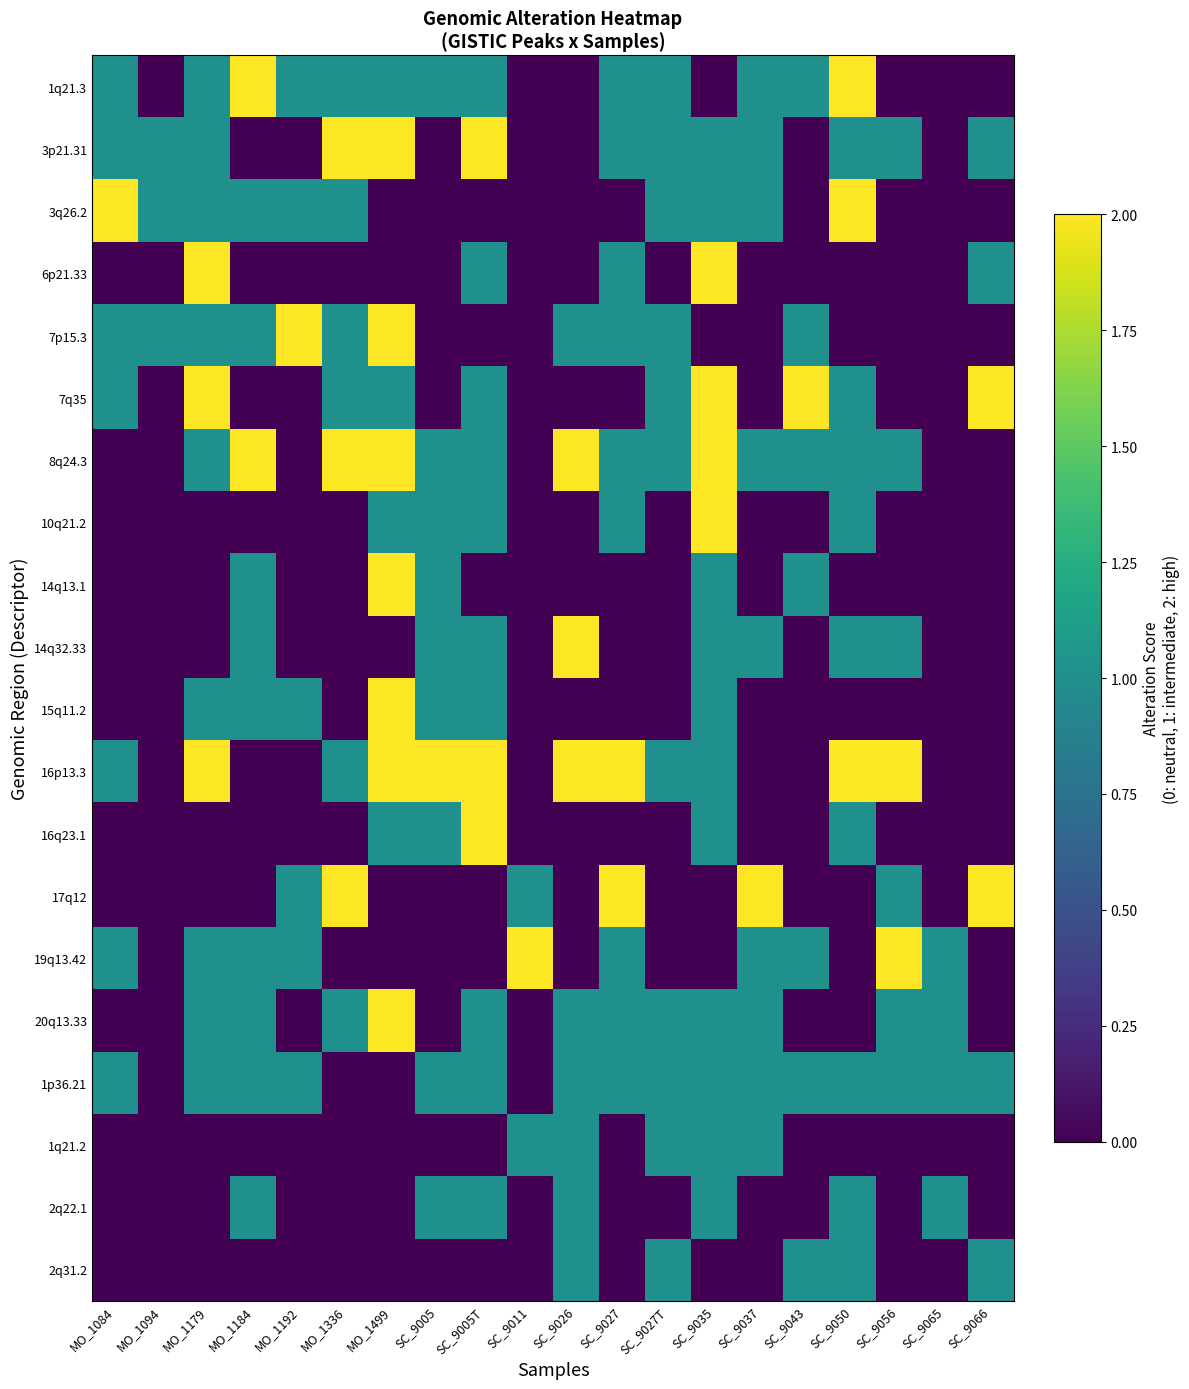

Reading left to right, what are all the values shown in this chart?

1q21.3: MO_1084=1	MO_1094=0	MO_1179=1	MO_1184=2	MO_1192=1	MO_1336=1	MO_1499=1	SC_9005=1	SC_9005T=1	SC_9011=0	SC_9026=0	SC_9027=1	SC_9027T=1	SC_9035=0	SC_9037=1	SC_9043=1	SC_9050=2	SC_9056=0	SC_9065=0	SC_9066=0
3p21.31: MO_1084=1	MO_1094=1	MO_1179=1	MO_1184=0	MO_1192=0	MO_1336=2	MO_1499=2	SC_9005=0	SC_9005T=2	SC_9011=0	SC_9026=0	SC_9027=1	SC_9027T=1	SC_9035=1	SC_9037=1	SC_9043=0	SC_9050=1	SC_9056=1	SC_9065=0	SC_9066=1
3q26.2: MO_1084=2	MO_1094=1	MO_1179=1	MO_1184=1	MO_1192=1	MO_1336=1	MO_1499=0	SC_9005=0	SC_9005T=0	SC_9011=0	SC_9026=0	SC_9027=0	SC_9027T=1	SC_9035=1	SC_9037=1	SC_9043=0	SC_9050=2	SC_9056=0	SC_9065=0	SC_9066=0
6p21.33: MO_1084=0	MO_1094=0	MO_1179=2	MO_1184=0	MO_1192=0	MO_1336=0	MO_1499=0	SC_9005=0	SC_9005T=1	SC_9011=0	SC_9026=0	SC_9027=1	SC_9027T=0	SC_9035=2	SC_9037=0	SC_9043=0	SC_9050=0	SC_9056=0	SC_9065=0	SC_9066=1
7p15.3: MO_1084=1	MO_1094=1	MO_1179=1	MO_1184=1	MO_1192=2	MO_1336=1	MO_1499=2	SC_9005=0	SC_9005T=0	SC_9011=0	SC_9026=1	SC_9027=1	SC_9027T=1	SC_9035=0	SC_9037=0	SC_9043=1	SC_9050=0	SC_9056=0	SC_9065=0	SC_9066=0
7q35: MO_1084=1	MO_1094=0	MO_1179=2	MO_1184=0	MO_1192=0	MO_1336=1	MO_1499=1	SC_9005=0	SC_9005T=1	SC_9011=0	SC_9026=0	SC_9027=0	SC_9027T=1	SC_9035=2	SC_9037=0	SC_9043=2	SC_9050=1	SC_9056=0	SC_9065=0	SC_9066=2
8q24.3: MO_1084=0	MO_1094=0	MO_1179=1	MO_1184=2	MO_1192=0	MO_1336=2	MO_1499=2	SC_9005=1	SC_9005T=1	SC_9011=0	SC_9026=2	SC_9027=1	SC_9027T=1	SC_9035=2	SC_9037=1	SC_9043=1	SC_9050=1	SC_9056=1	SC_9065=0	SC_9066=0
10q21.2: MO_1084=0	MO_1094=0	MO_1179=0	MO_1184=0	MO_1192=0	MO_1336=0	MO_1499=1	SC_9005=1	SC_9005T=1	SC_9011=0	SC_9026=0	SC_9027=1	SC_9027T=0	SC_9035=2	SC_9037=0	SC_9043=0	SC_9050=1	SC_9056=0	SC_9065=0	SC_9066=0
14q13.1: MO_1084=0	MO_1094=0	MO_1179=0	MO_1184=1	MO_1192=0	MO_1336=0	MO_1499=2	SC_9005=1	SC_9005T=0	SC_9011=0	SC_9026=0	SC_9027=0	SC_9027T=0	SC_9035=1	SC_9037=0	SC_9043=1	SC_9050=0	SC_9056=0	SC_9065=0	SC_9066=0
14q32.33: MO_1084=0	MO_1094=0	MO_1179=0	MO_1184=1	MO_1192=0	MO_1336=0	MO_1499=0	SC_9005=1	SC_9005T=1	SC_9011=0	SC_9026=2	SC_9027=0	SC_9027T=0	SC_9035=1	SC_9037=1	SC_9043=0	SC_9050=1	SC_9056=1	SC_9065=0	SC_9066=0
15q11.2: MO_1084=0	MO_1094=0	MO_1179=1	MO_1184=1	MO_1192=1	MO_1336=0	MO_1499=2	SC_9005=1	SC_9005T=1	SC_9011=0	SC_9026=0	SC_9027=0	SC_9027T=0	SC_9035=1	SC_9037=0	SC_9043=0	SC_9050=0	SC_9056=0	SC_9065=0	SC_9066=0
16p13.3: MO_1084=1	MO_1094=0	MO_1179=2	MO_1184=0	MO_1192=0	MO_1336=1	MO_1499=2	SC_9005=2	SC_9005T=2	SC_9011=0	SC_9026=2	SC_9027=2	SC_9027T=1	SC_9035=1	SC_9037=0	SC_9043=0	SC_9050=2	SC_9056=2	SC_9065=0	SC_9066=0
16q23.1: MO_1084=0	MO_1094=0	MO_1179=0	MO_1184=0	MO_1192=0	MO_1336=0	MO_1499=1	SC_9005=1	SC_9005T=2	SC_9011=0	SC_9026=0	SC_9027=0	SC_9027T=0	SC_9035=1	SC_9037=0	SC_9043=0	SC_9050=1	SC_9056=0	SC_9065=0	SC_9066=0
17q12: MO_1084=0	MO_1094=0	MO_1179=0	MO_1184=0	MO_1192=1	MO_1336=2	MO_1499=0	SC_9005=0	SC_9005T=0	SC_9011=1	SC_9026=0	SC_9027=2	SC_9027T=0	SC_9035=0	SC_9037=2	SC_9043=0	SC_9050=0	SC_9056=1	SC_9065=0	SC_9066=2
19q13.42: MO_1084=1	MO_1094=0	MO_1179=1	MO_1184=1	MO_1192=1	MO_1336=0	MO_1499=0	SC_9005=0	SC_9005T=0	SC_9011=2	SC_9026=0	SC_9027=1	SC_9027T=0	SC_9035=0	SC_9037=1	SC_9043=1	SC_9050=0	SC_9056=2	SC_9065=1	SC_9066=0
20q13.33: MO_1084=0	MO_1094=0	MO_1179=1	MO_1184=1	MO_1192=0	MO_1336=1	MO_1499=2	SC_9005=0	SC_9005T=1	SC_9011=0	SC_9026=1	SC_9027=1	SC_9027T=1	SC_9035=1	SC_9037=1	SC_9043=0	SC_9050=0	SC_9056=1	SC_9065=1	SC_9066=0
1p36.21: MO_1084=1	MO_1094=0	MO_1179=1	MO_1184=1	MO_1192=1	MO_1336=0	MO_1499=0	SC_9005=1	SC_9005T=1	SC_9011=0	SC_9026=1	SC_9027=1	SC_9027T=1	SC_9035=1	SC_9037=1	SC_9043=1	SC_9050=1	SC_9056=1	SC_9065=1	SC_9066=1
1q21.2: MO_1084=0	MO_1094=0	MO_1179=0	MO_1184=0	MO_1192=0	MO_1336=0	MO_1499=0	SC_9005=0	SC_9005T=0	SC_9011=1	SC_9026=1	SC_9027=0	SC_9027T=1	SC_9035=1	SC_9037=1	SC_9043=0	SC_9050=0	SC_9056=0	SC_9065=0	SC_9066=0
2q22.1: MO_1084=0	MO_1094=0	MO_1179=0	MO_1184=1	MO_1192=0	MO_1336=0	MO_1499=0	SC_9005=1	SC_9005T=1	SC_9011=0	SC_9026=1	SC_9027=0	SC_9027T=0	SC_9035=1	SC_9037=0	SC_9043=0	SC_9050=1	SC_9056=0	SC_9065=1	SC_9066=0
2q31.2: MO_1084=0	MO_1094=0	MO_1179=0	MO_1184=0	MO_1192=0	MO_1336=0	MO_1499=0	SC_9005=0	SC_9005T=0	SC_9011=0	SC_9026=1	SC_9027=0	SC_9027T=1	SC_9035=0	SC_9037=0	SC_9043=1	SC_9050=1	SC_9056=0	SC_9065=0	SC_9066=1